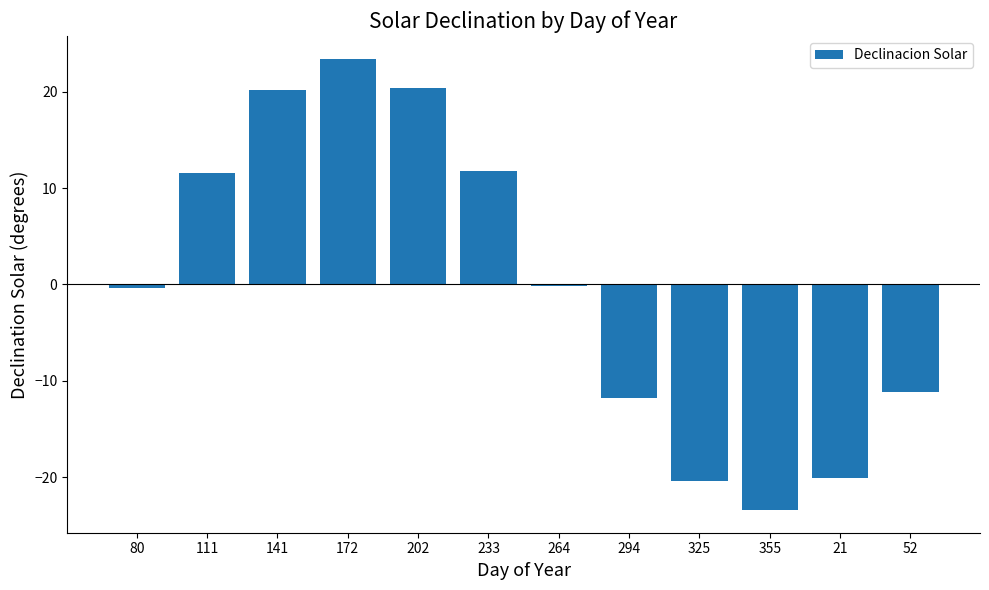

What is the difference between the values at 202 and 294?

32.2